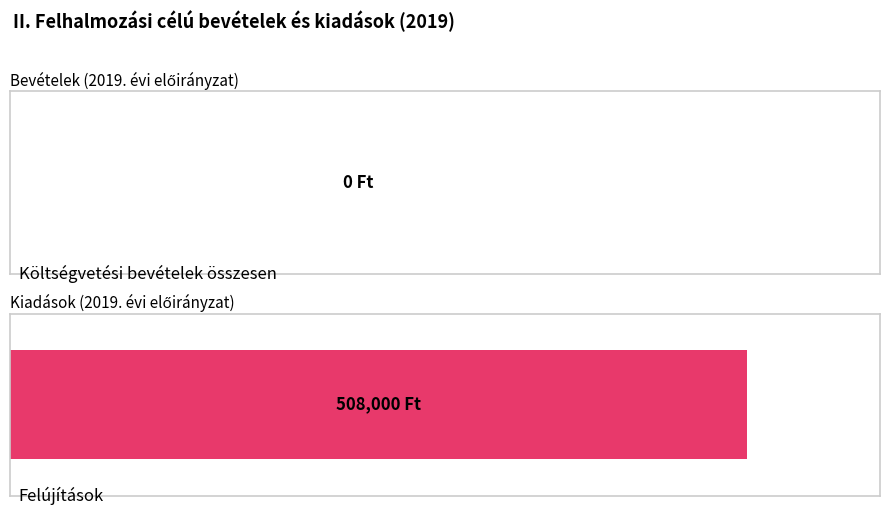

Which series has the largest total across all categories?

Kiadások (2019. évi előirányzat)